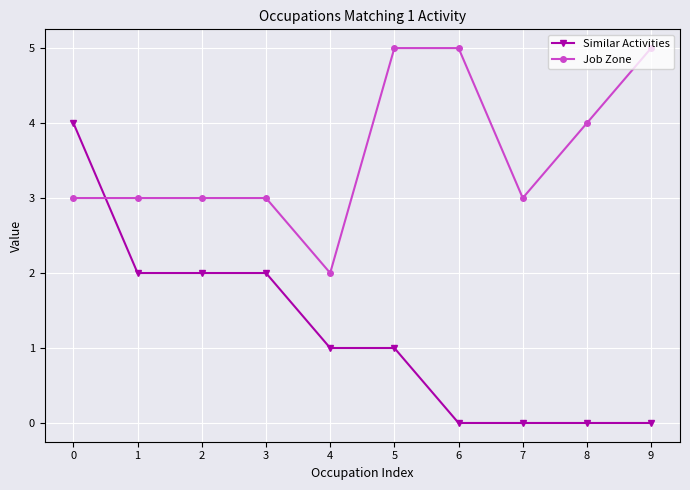

The Similar Activities series shows 1 at 5. True or false?

True